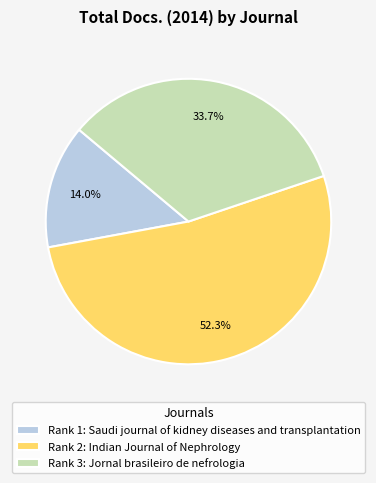

Is the sum of Rank 1: Saudi journal of kidney diseases and transplantation and Rank 2: Indian Journal of Nephrology greater than half?

Yes